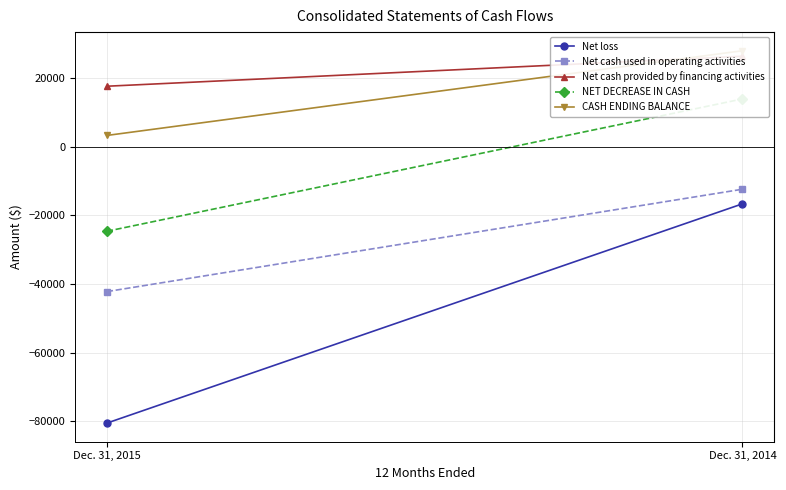

True or false: NET DECREASE IN CASH has a value of -24654 at Dec. 31, 2015.

True